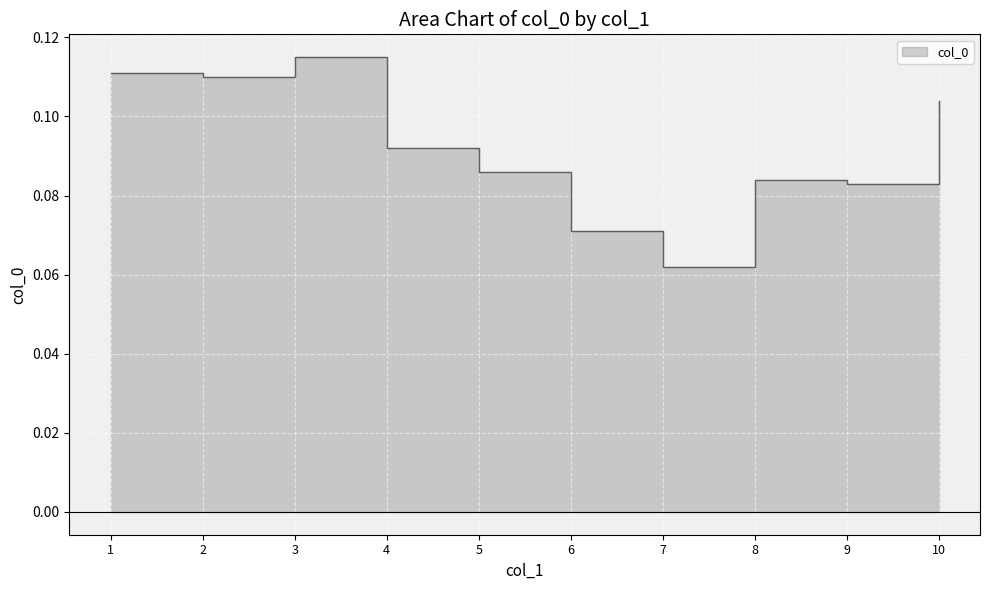

Reading right to left, what are all the values shown in this chart?

10=0.1	9=0.1	8=0.1	7=0.1	6=0.1	5=0.1	4=0.1	3=0.1	2=0.1	1=0.1